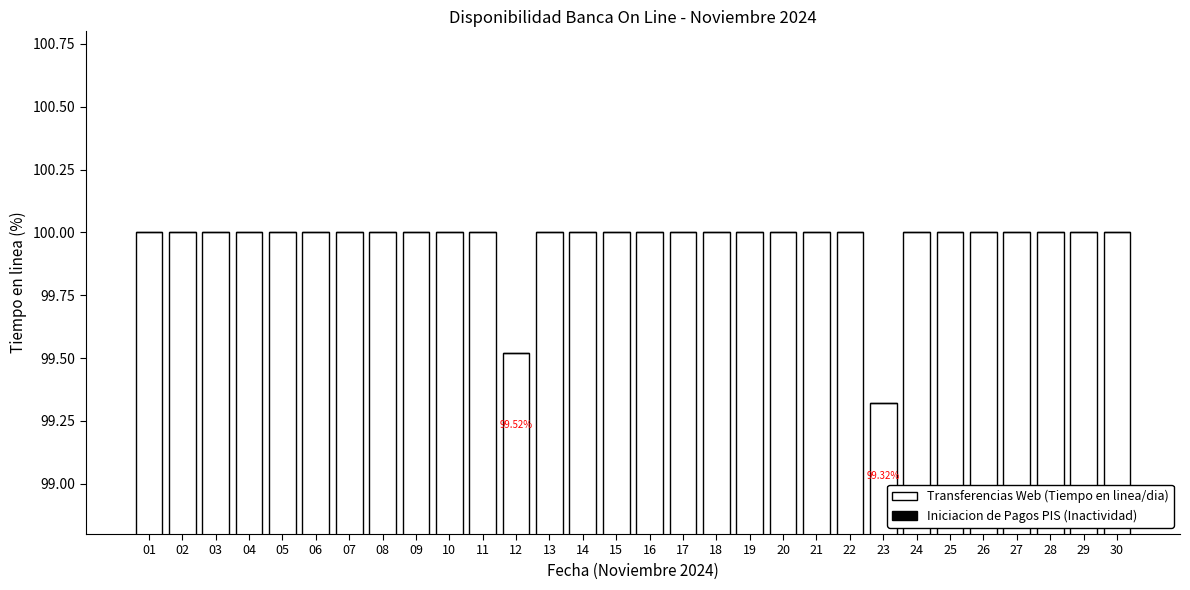

What is the average value?

100.0